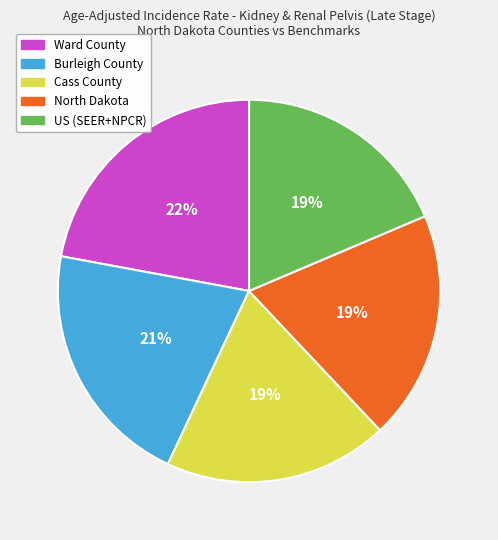

Approximately how many times larger is the value at Burleigh County compared to Cass County?

1.1